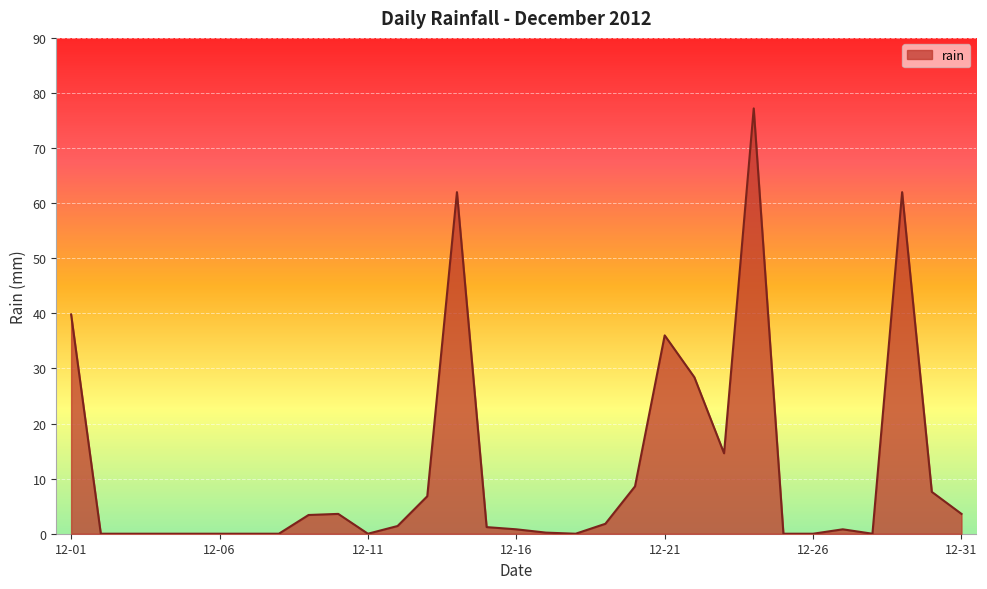

How many distinct data groups are displayed?

1